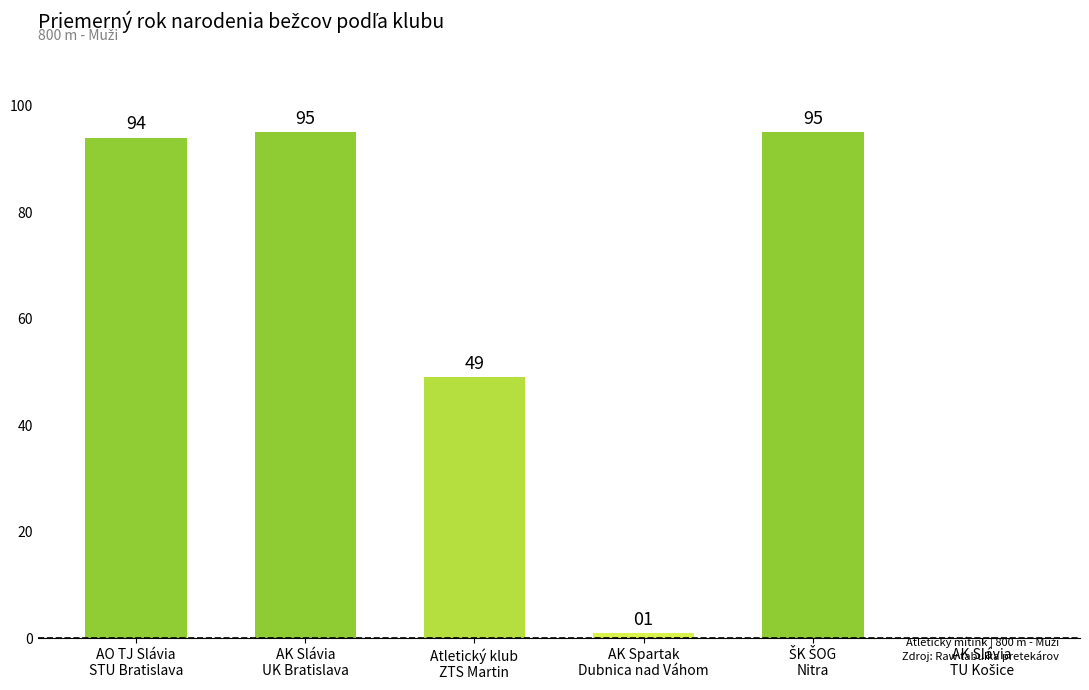

What is the greatest value displayed?

95